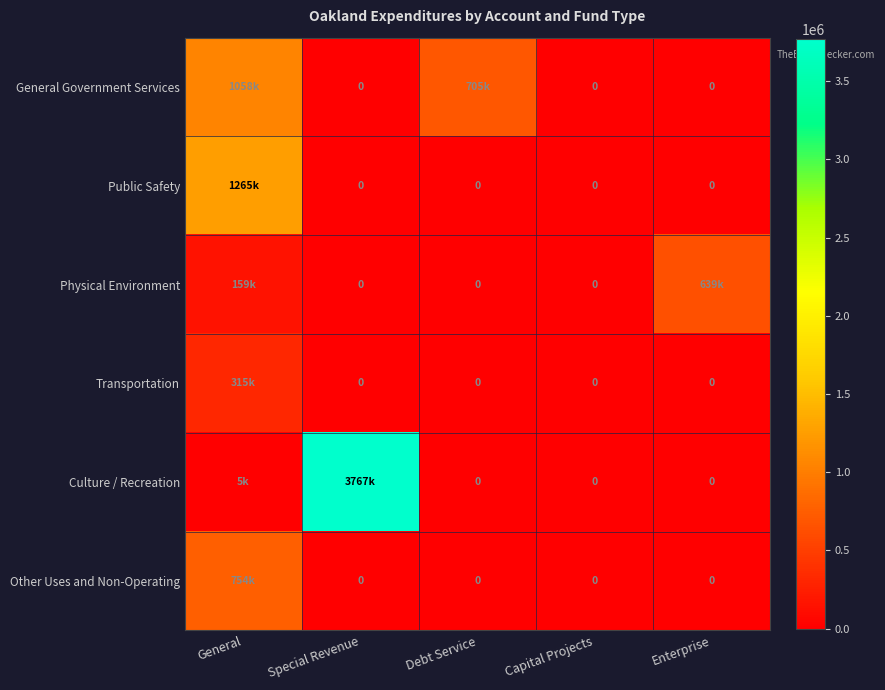

Rank the series at General from highest to lowest value.

Public Safety, General Government Services, Other Uses and Non-Operating, Transportation, Physical Environment, Culture / Recreation